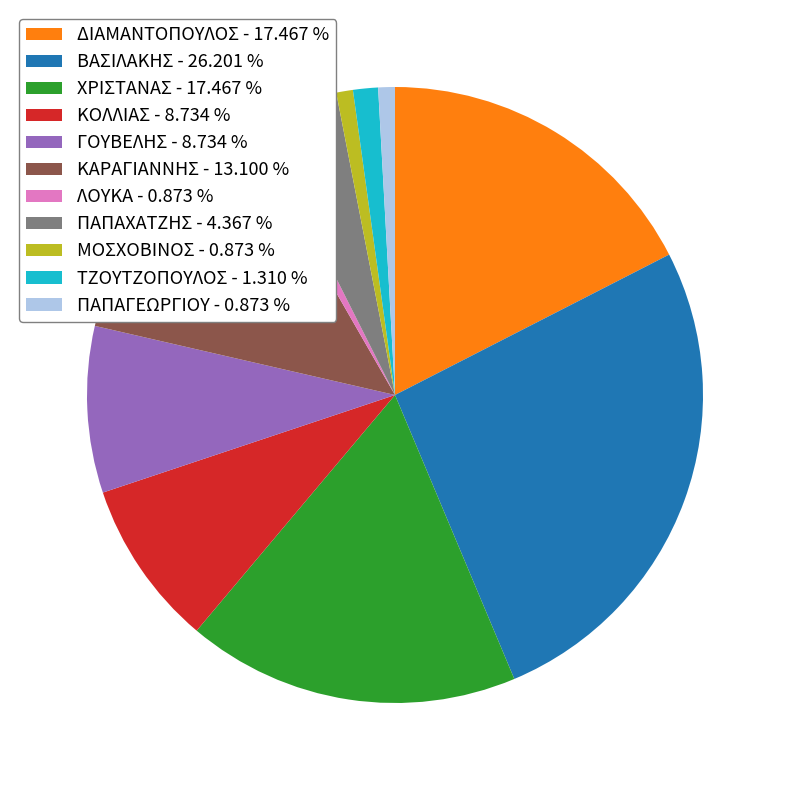

Is the sum of ΠΑΠΑΧΑΤΖΗΣ - 4.367 % and ΔΙΑΜΑΝΤΟΠΟΥΛΟΣ - 17.467 % greater than half?

No